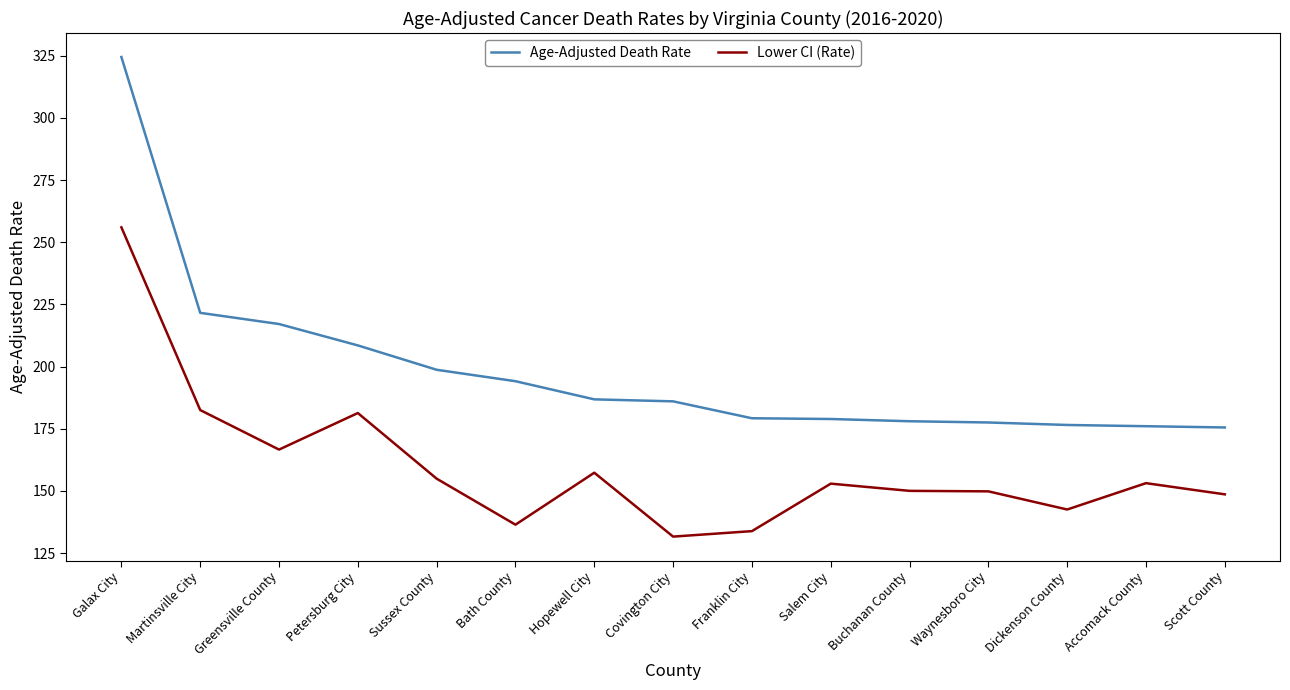

How many lines are shown in the chart?

2